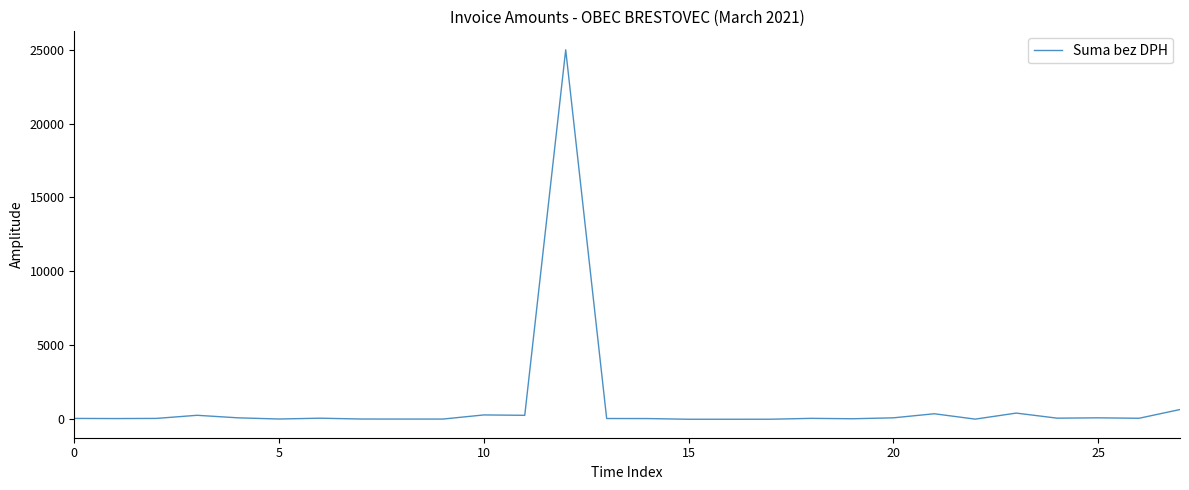

What is the greatest value displayed?

24983.0